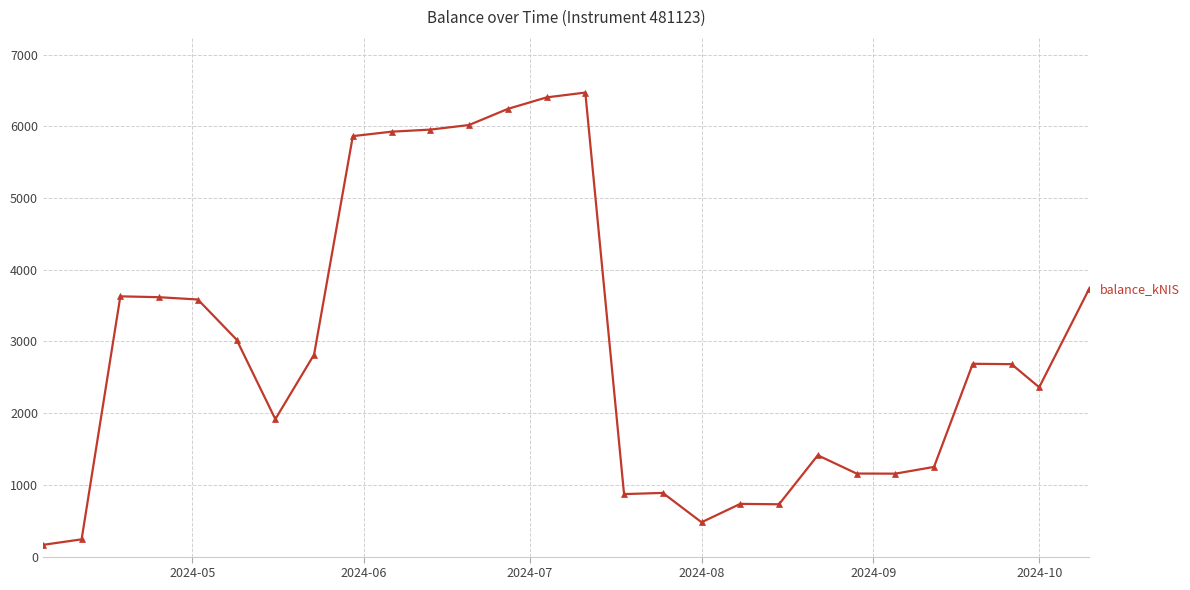

What is the value of the 3rd point from the left?

3628.8